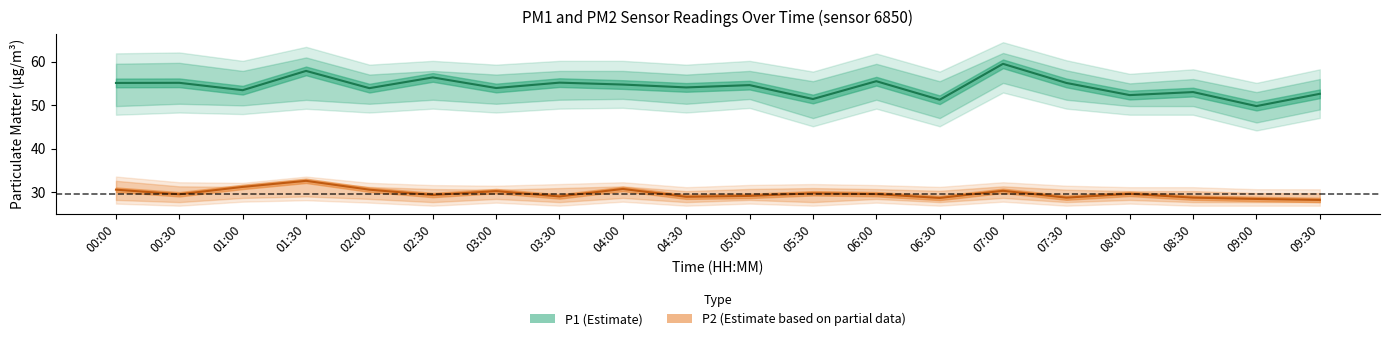

At which category is the sum across all series the highest?

01:30